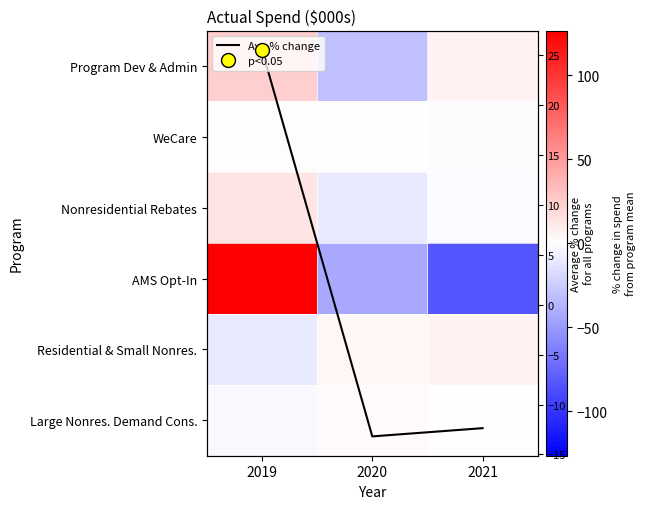

True or false: Program Dev & Admin has a value of 1.6 at 2021.

False